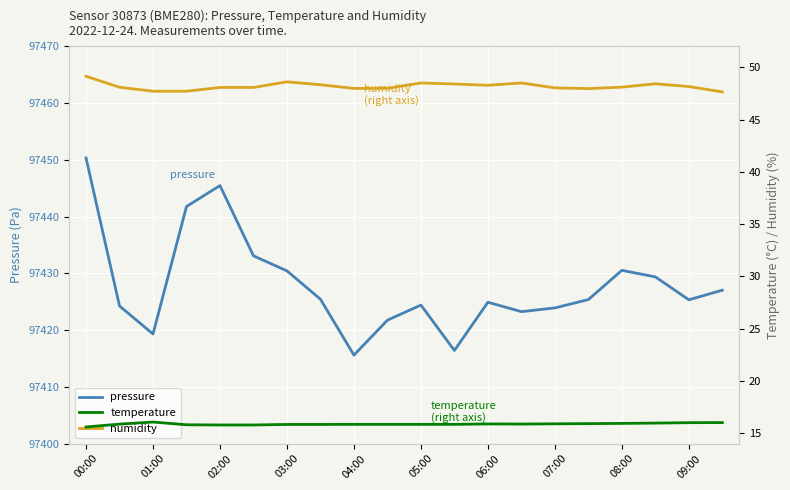

What is the lowest value of the pressure series?

97415.6